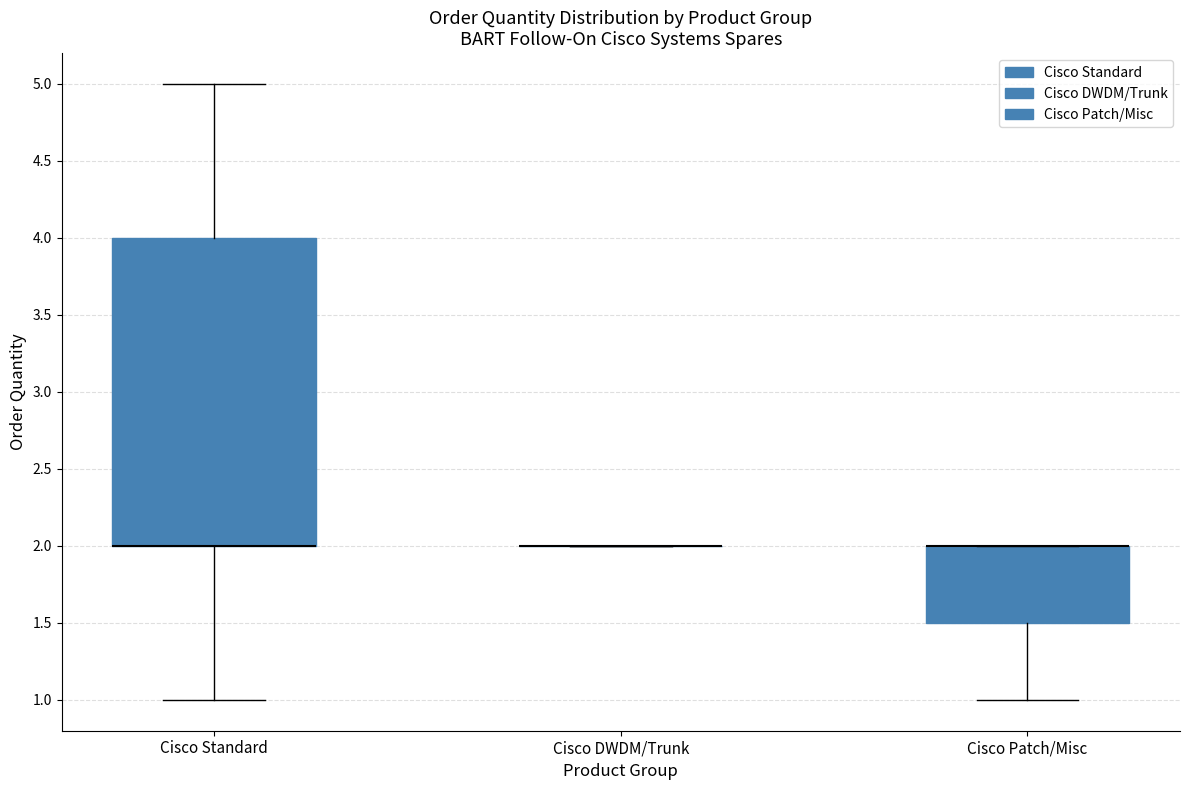

Reading left to right, read every box against the y-axis: the position of its median line, the range the box covers, and the ends of its whiskers. The values are not printed on the chart, so give them approximately, as read against the axis.

Cisco Standard: median 2.0 (drawn on the box's lower edge), box 2.0 to 4.0, whiskers 1.0 to 5.0
Cisco DWDM/Trunk: box collapsed to a line at 2.0, whiskers 2.0 to 2.0
Cisco Patch/Misc: median 2.0 (drawn on the box's upper edge), box 1.5 to 2.0, whiskers 1.0 to 2.0